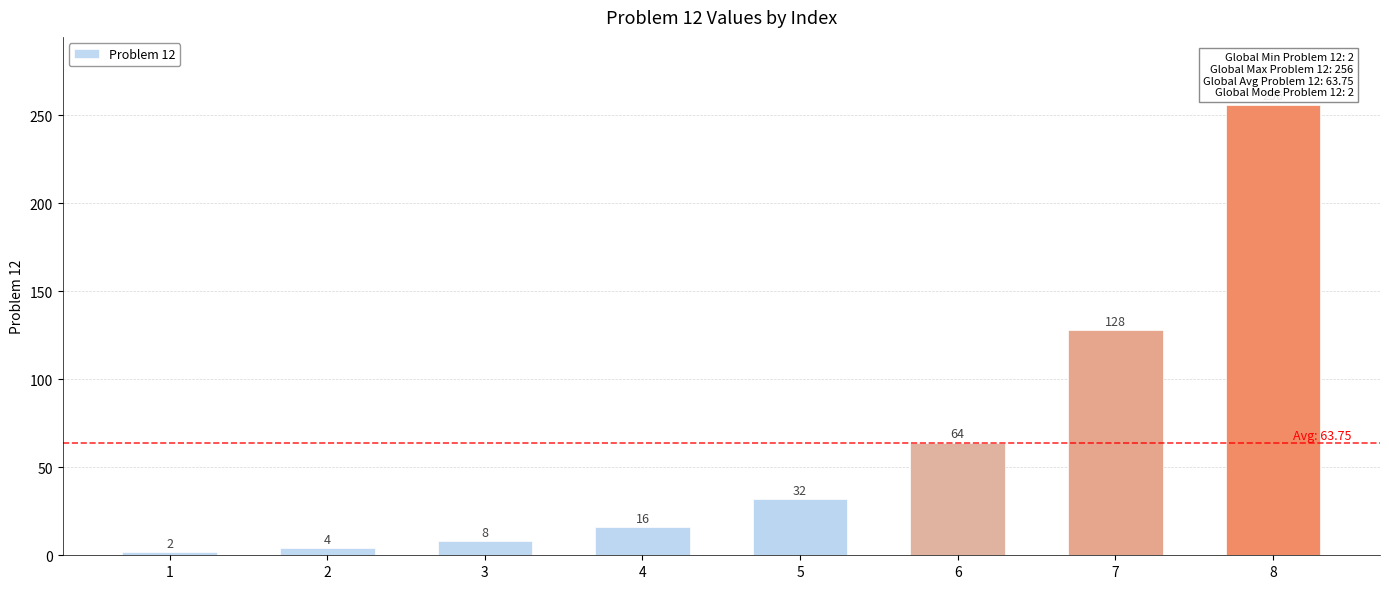

What is the sum of all values?

510